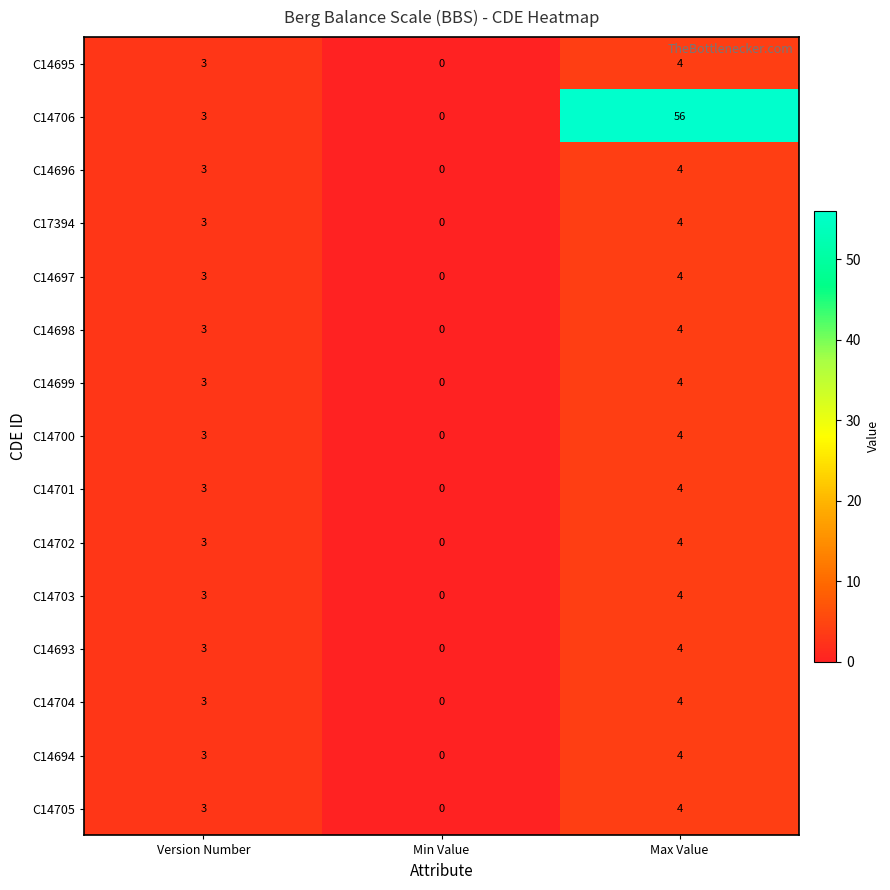

What value does the C14694 series have at Max Value?

4